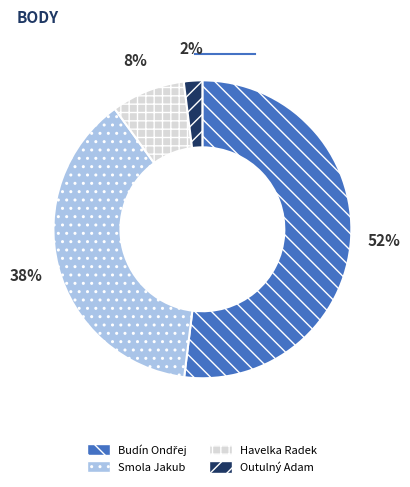

What percentage is the Smola Jakub slice, to the nearest percent?

38%